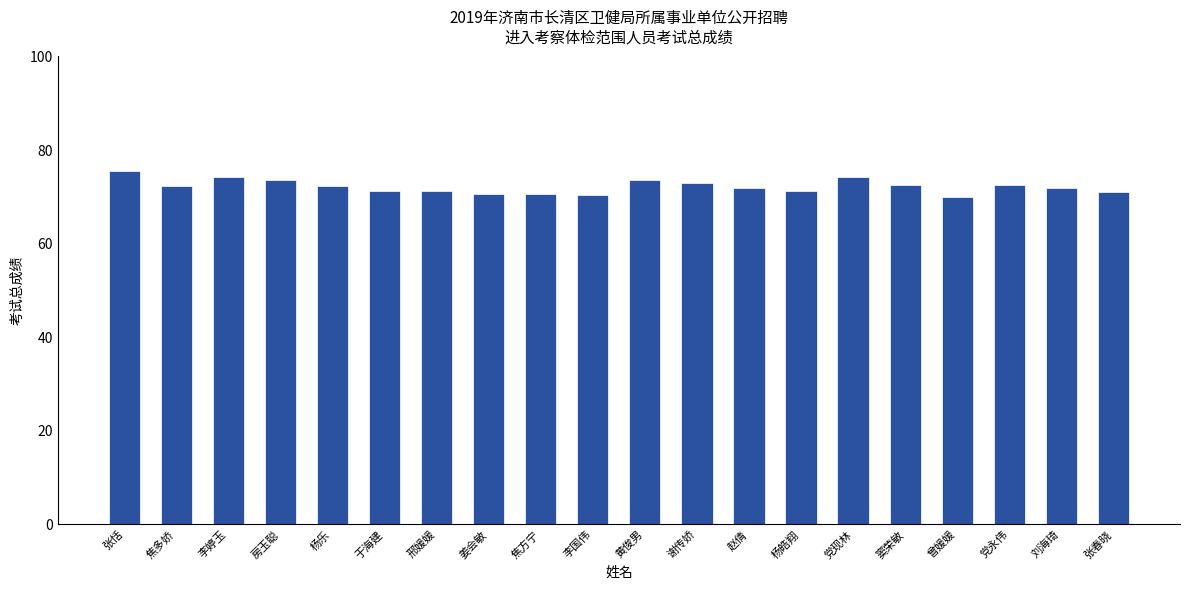

What is the sum of all values?

1444.3